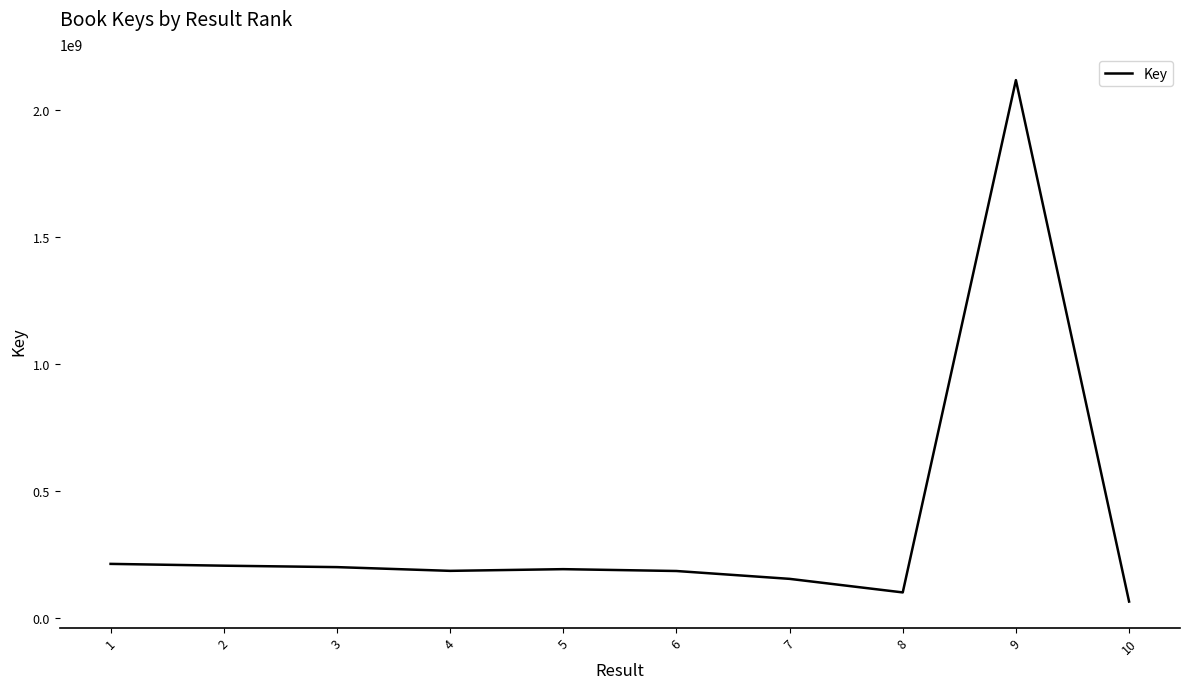

Approximately how many times larger is the value at 1 compared to 4?

1.1